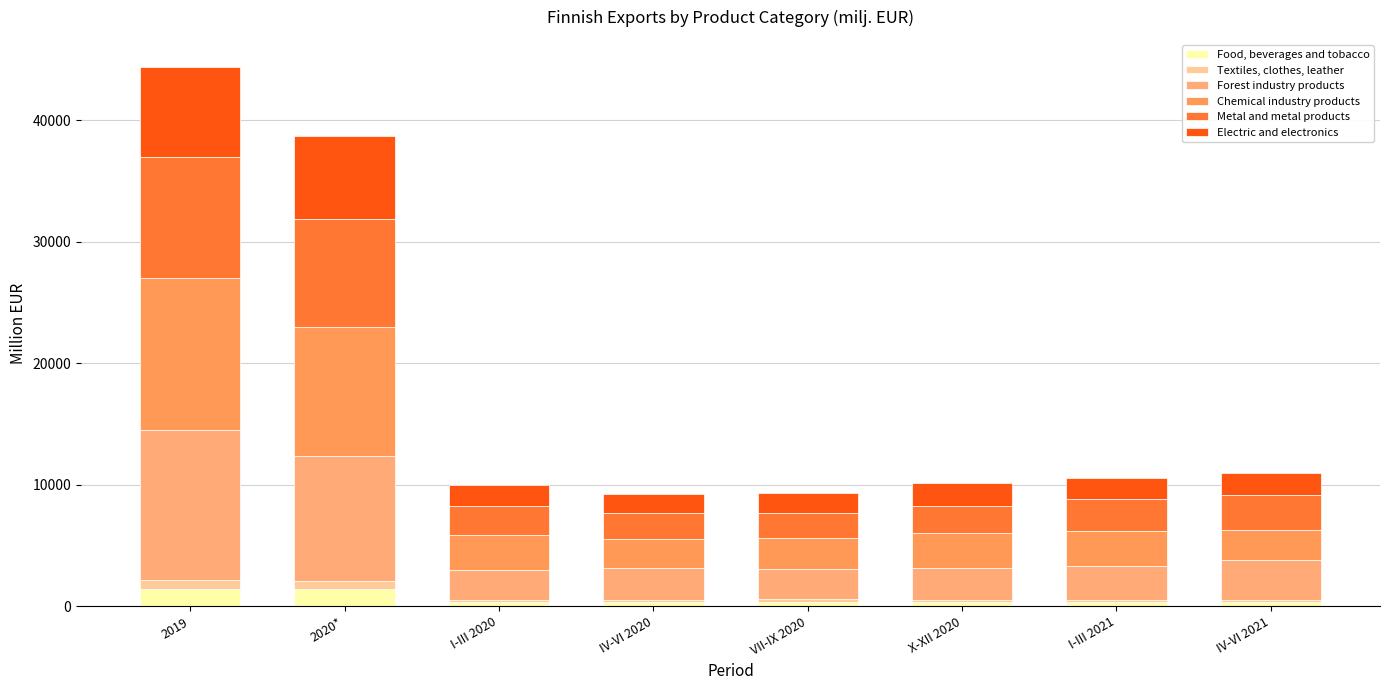

Does the chart contain stacked bars?

Yes